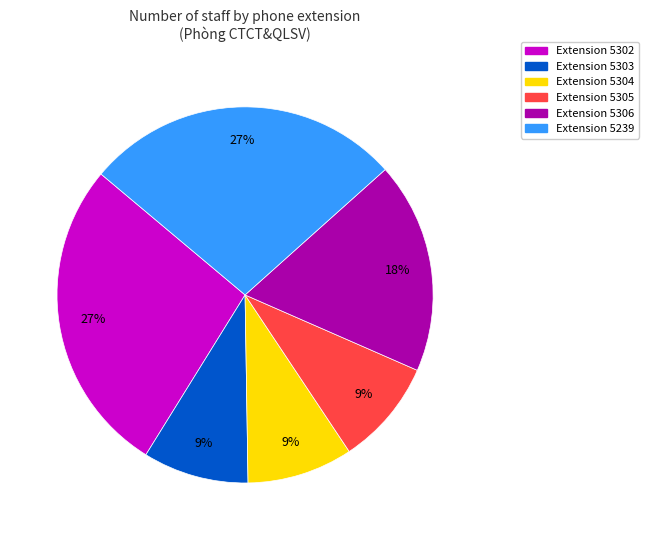

To the nearest percent, what is the difference between the largest and smallest slice percentages?

18%